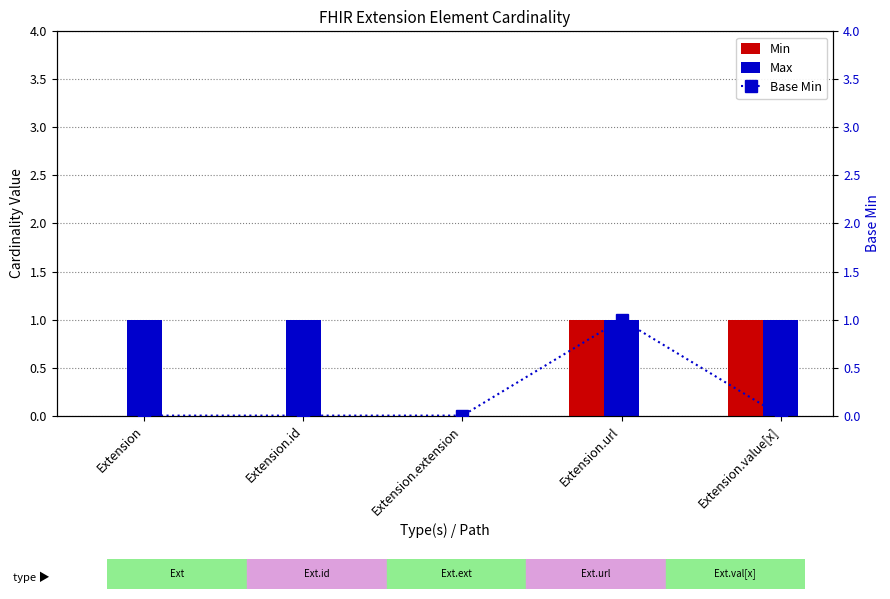

How many positive values does the Base Min series have?

1